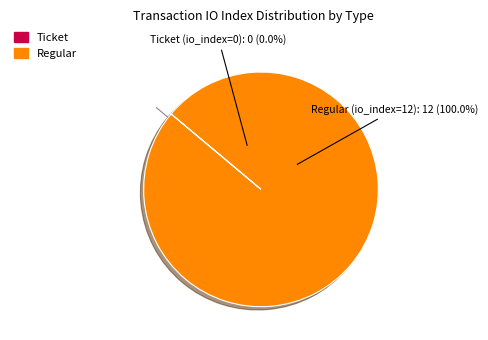

What is the majority slice?

Regular (io_index=12)